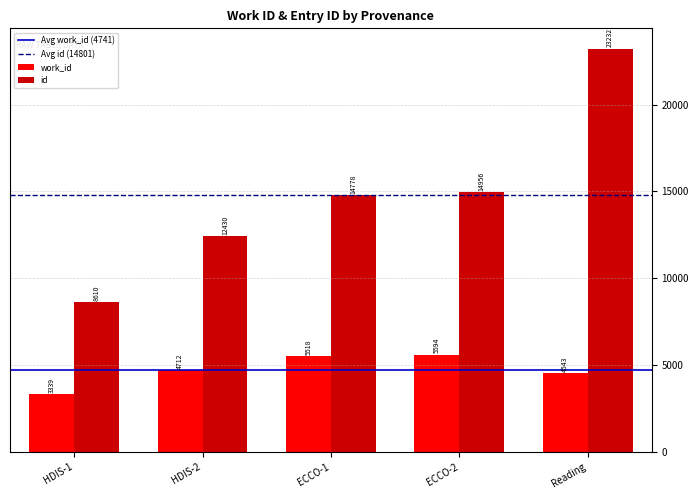

How many groups of bars are there?

5